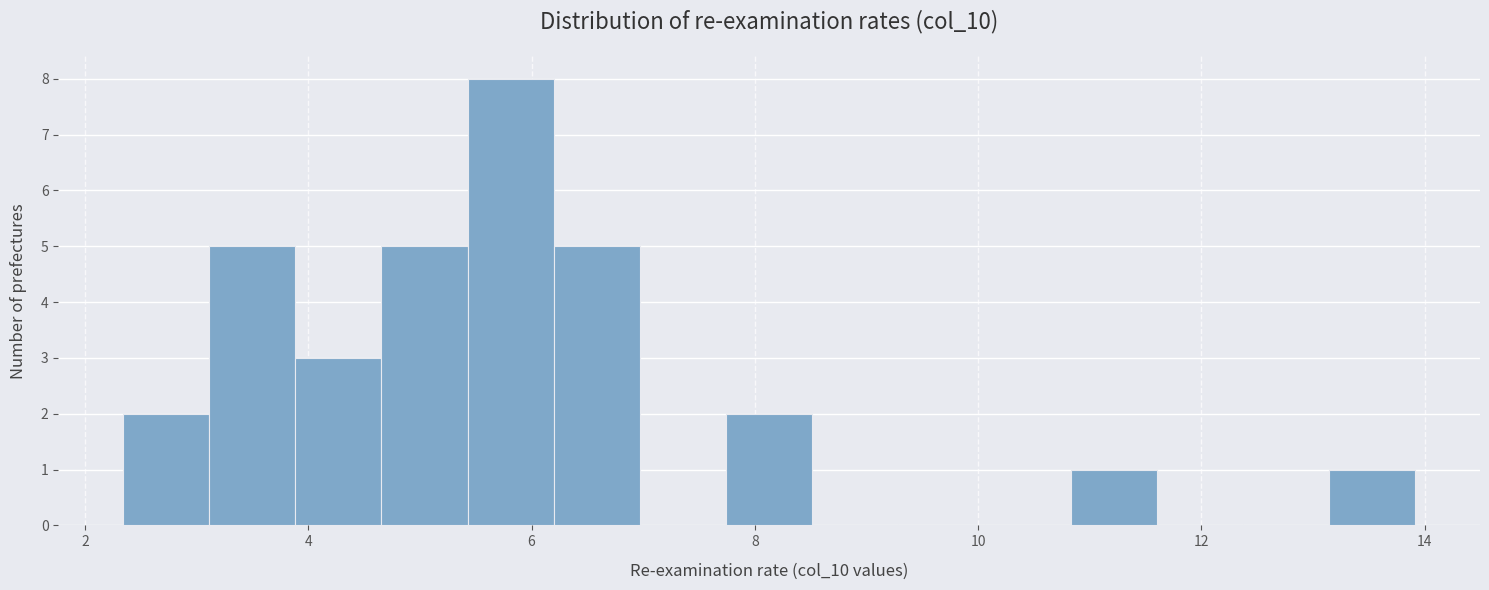

Read against the x-axis, roughly where is the centre of the tallest bar?

5.8